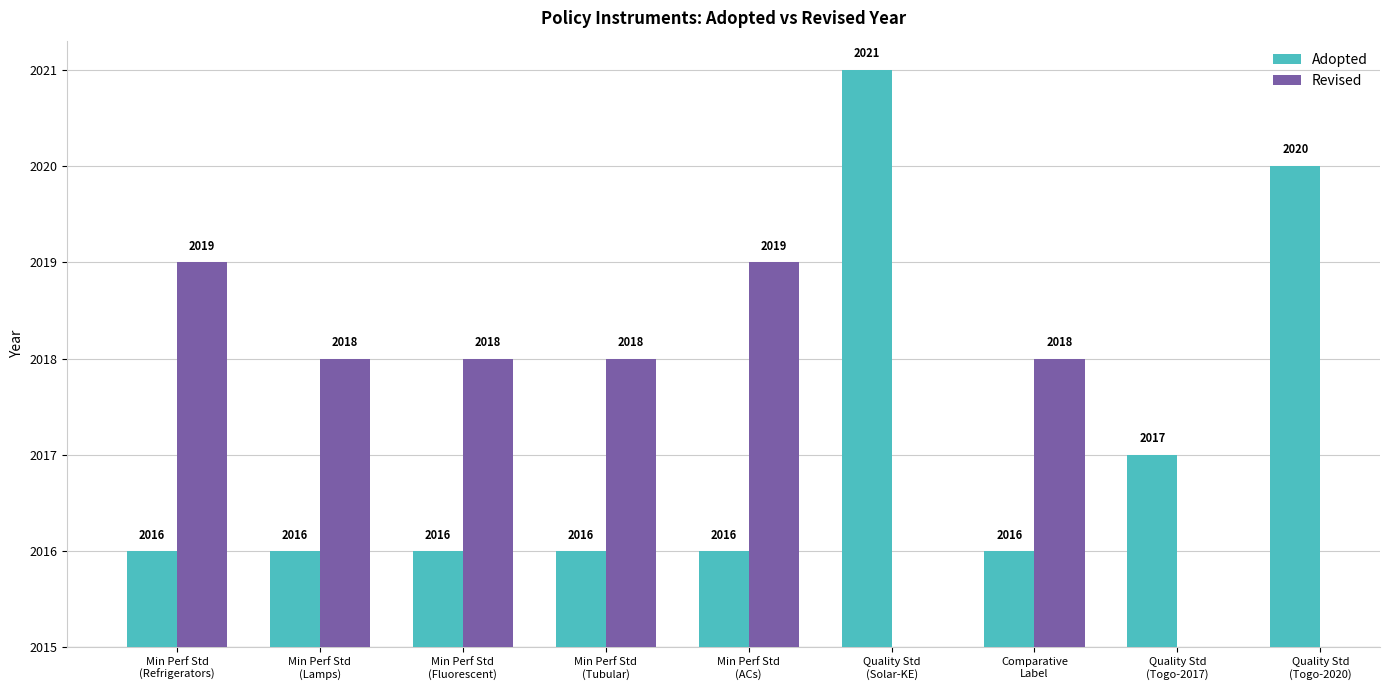

What is the difference between the maximum and minimum values in the Revised series?

1.0